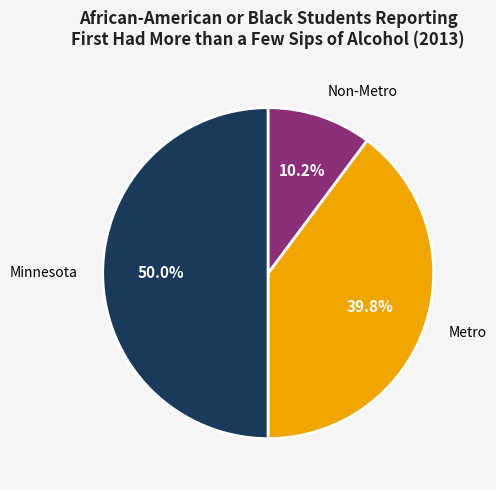

Which slice is the smallest?

Non-Metro